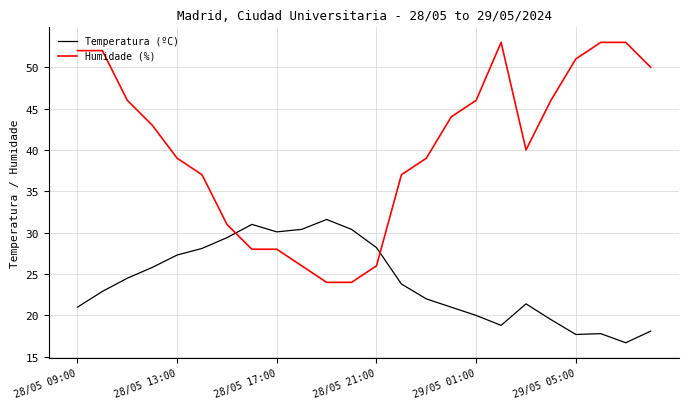

How many times do Temperatura (ºC) and Humidade (%) cross each other?

2